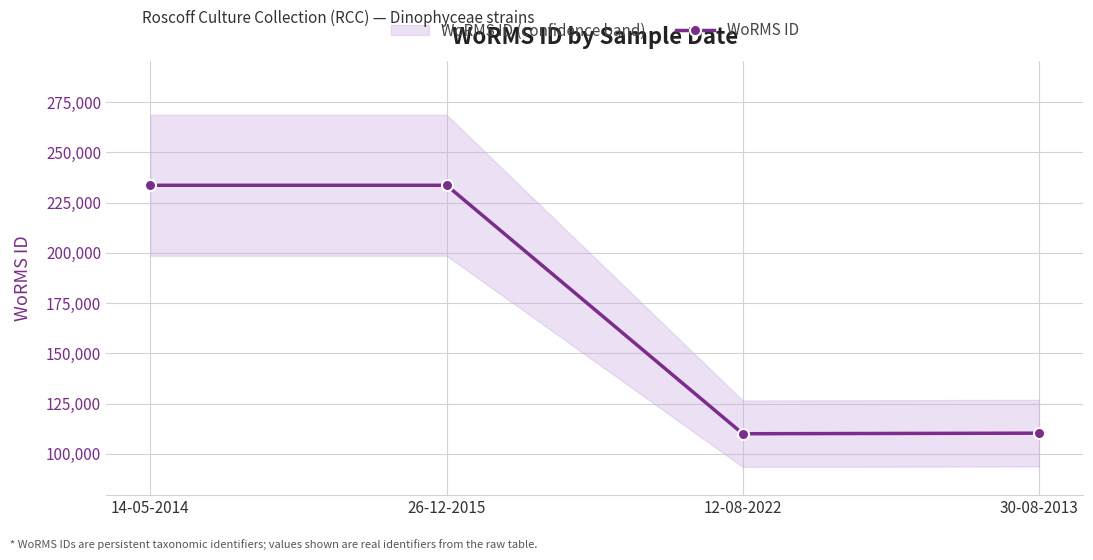

What is the label of the 4th point from the left?

30-08-2013